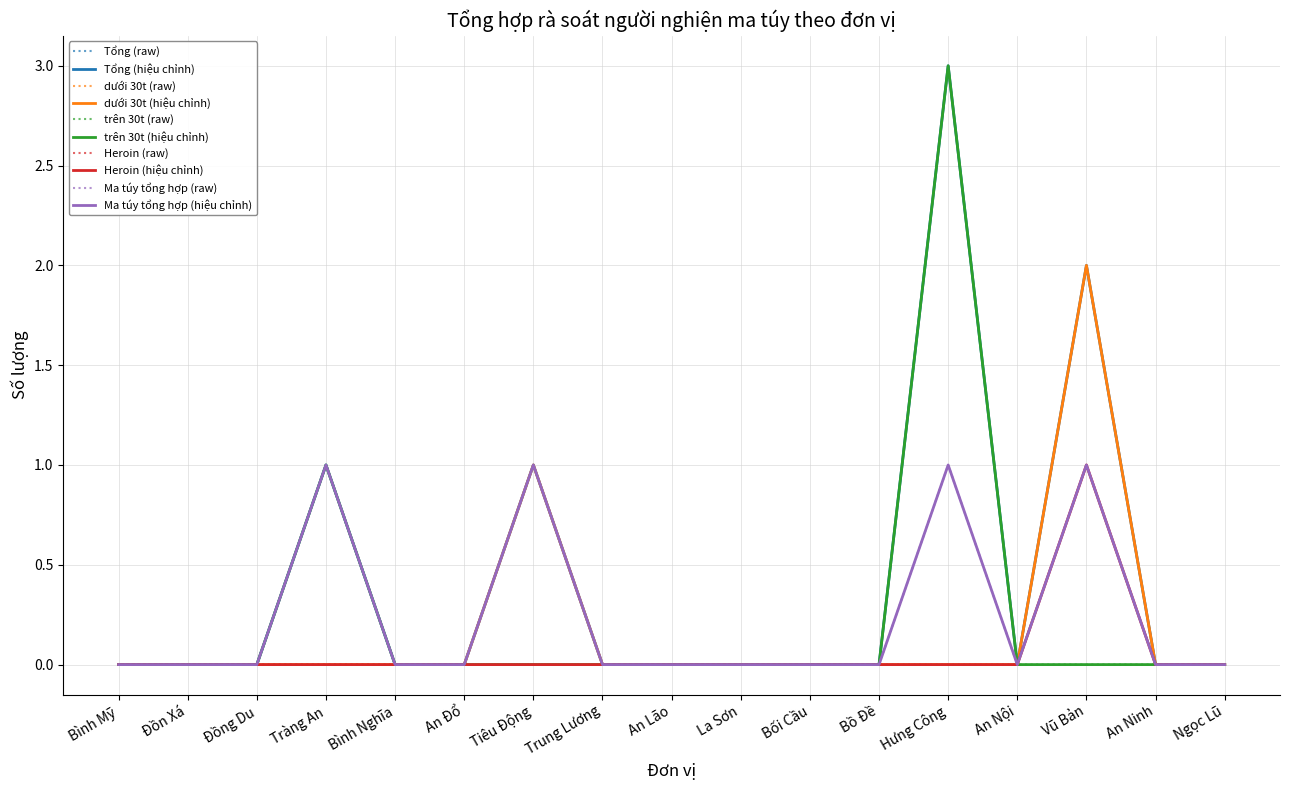

Does the chart display data point markers on the line(s)?

No